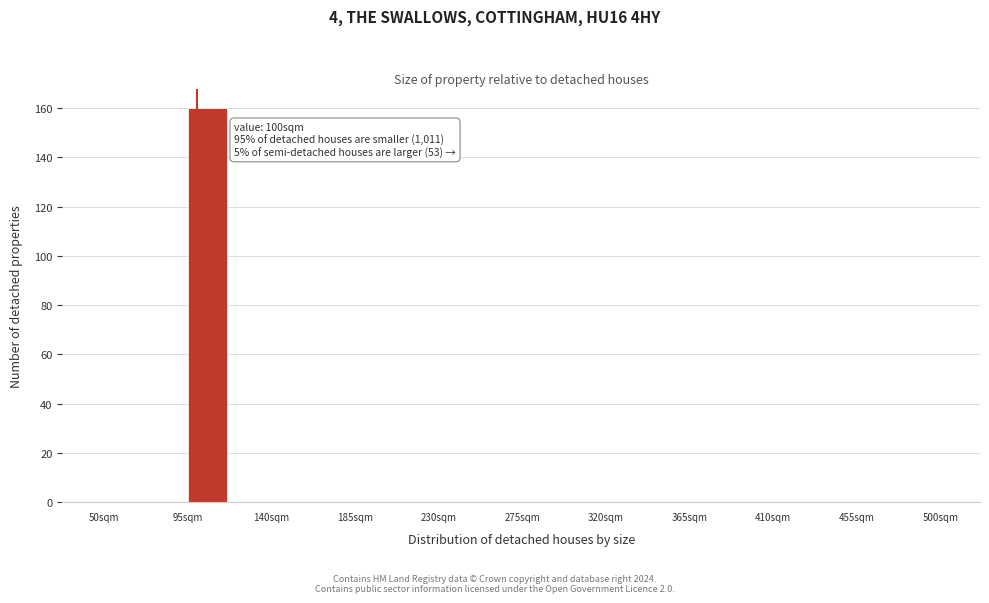

Over which range of the x-axis is the bar tallest?

95.0 to 117.5